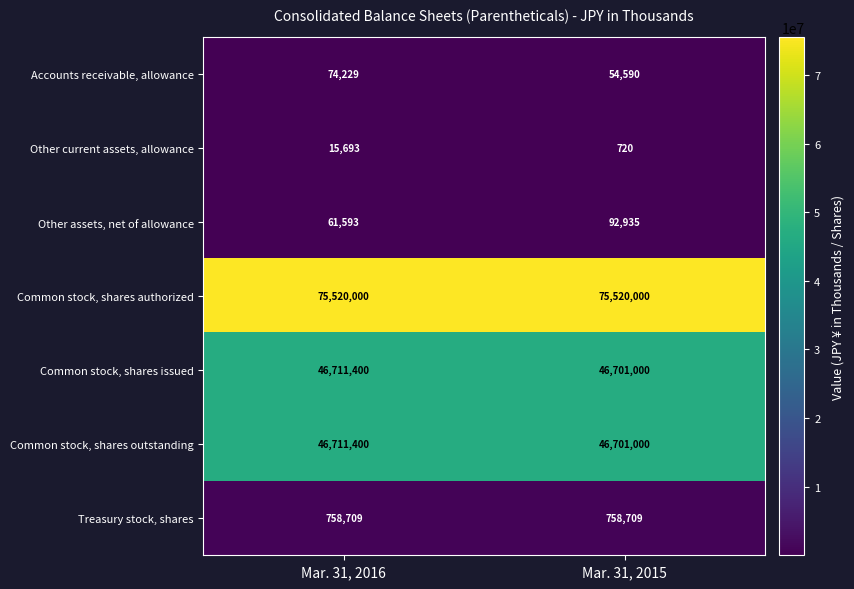

What is the sum of the Common stock, shares outstanding values at Mar. 31, 2015 and Mar. 31, 2016?

93412400